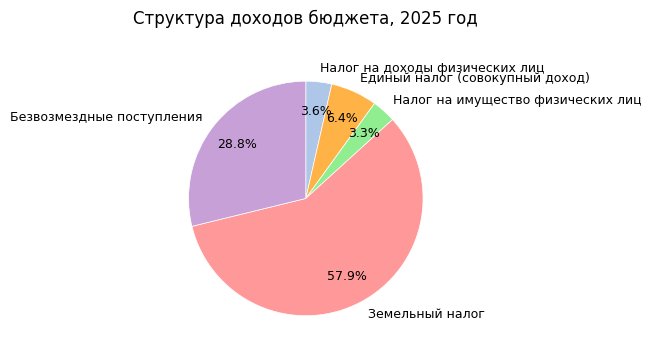

Which slice is the largest?

Земельный налог